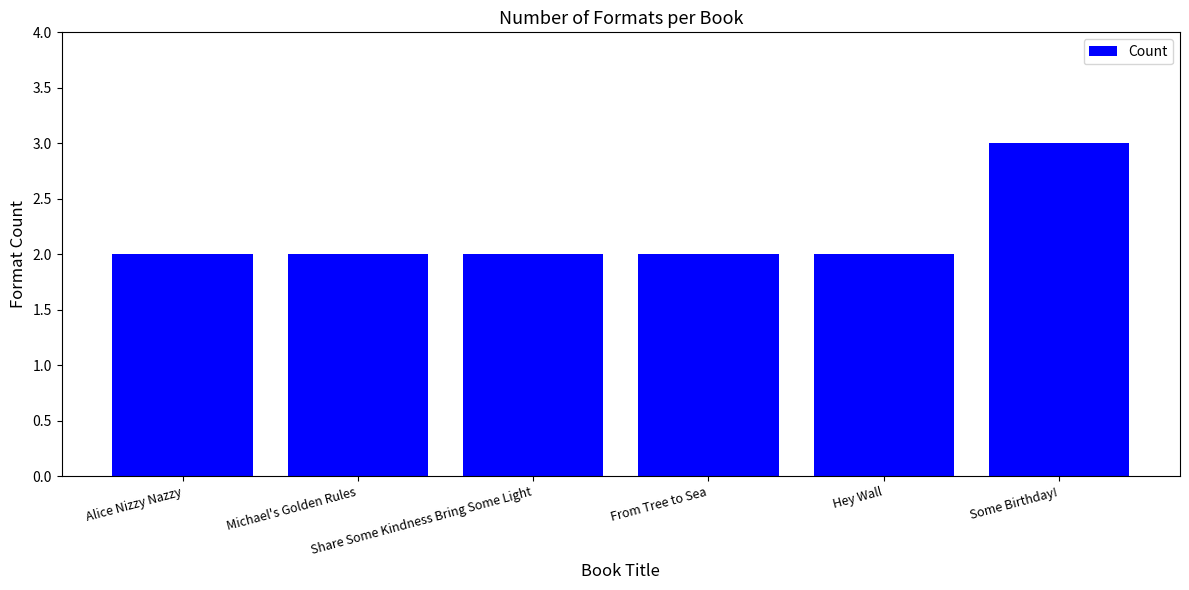

What is the maximum value shown in the chart?

3